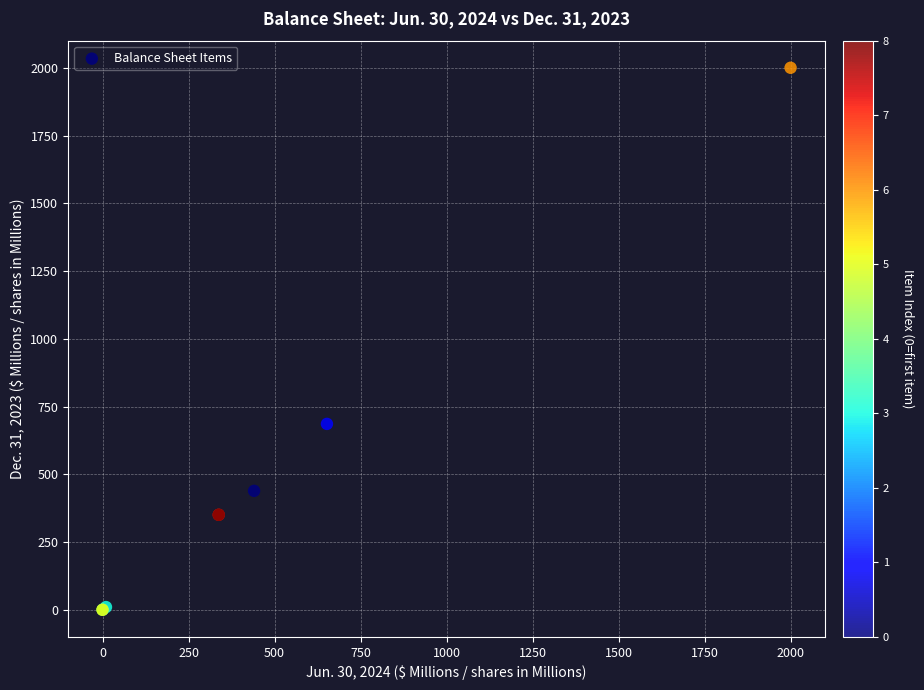

What Y value in the scatter plot is closest to 1000?

685.9